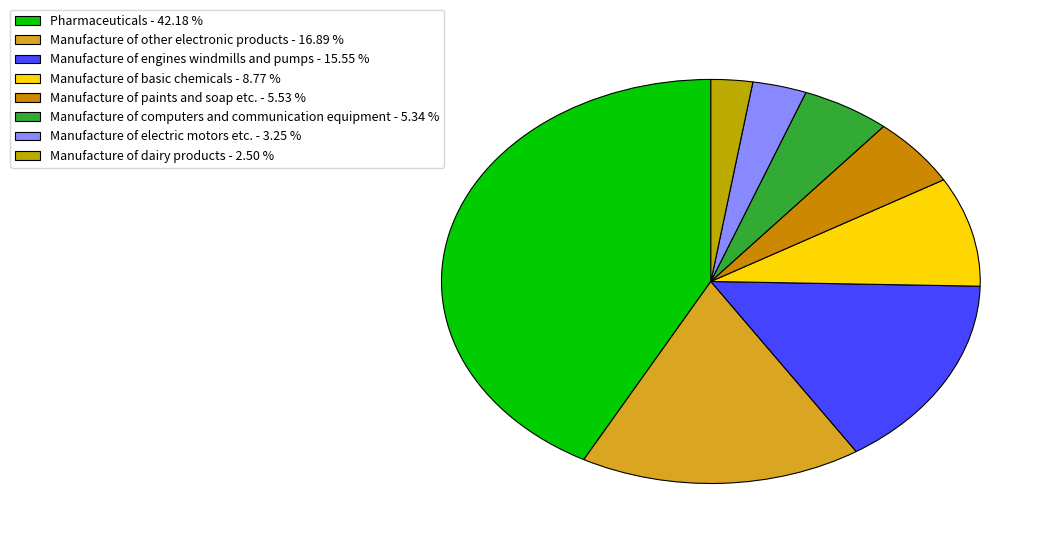

What is the smallest slice in the pie chart?

Manufacture of dairy products - 2.50 %